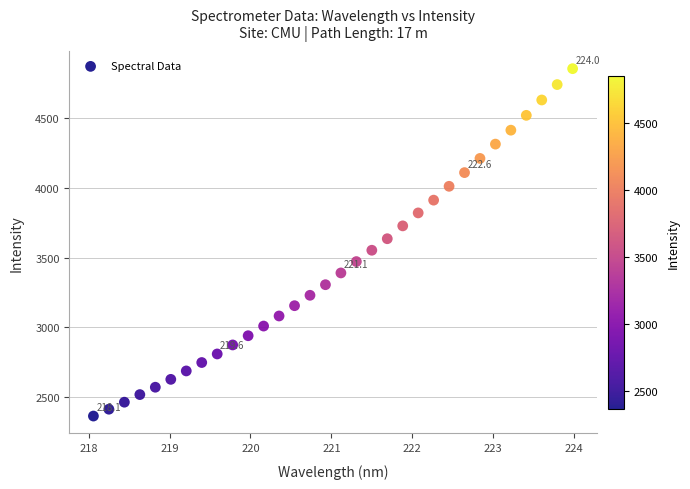

What is the range of X values (max minus min)?

5.9